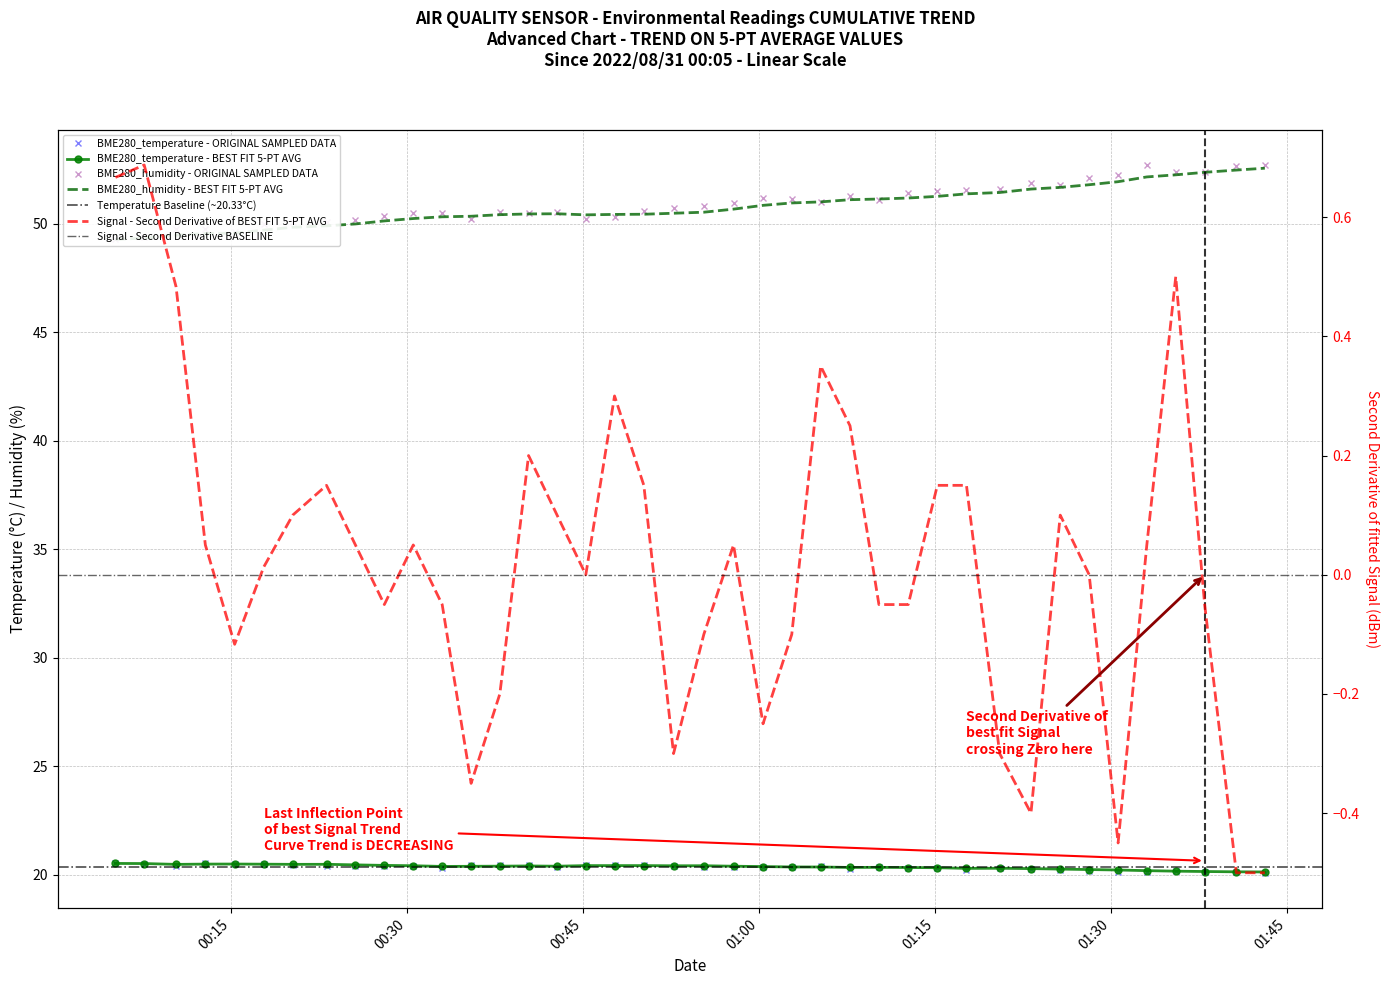

Between 2022/08/31 01:28:10 and 2022/08/31 01:33:05, which series saw the biggest shift?

BME280_humidity